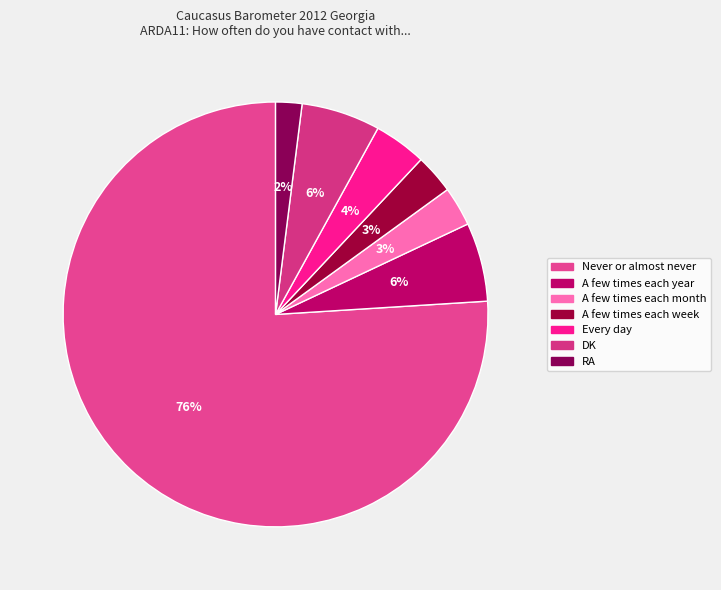

Which category has the biggest portion of the pie?

Never or almost never